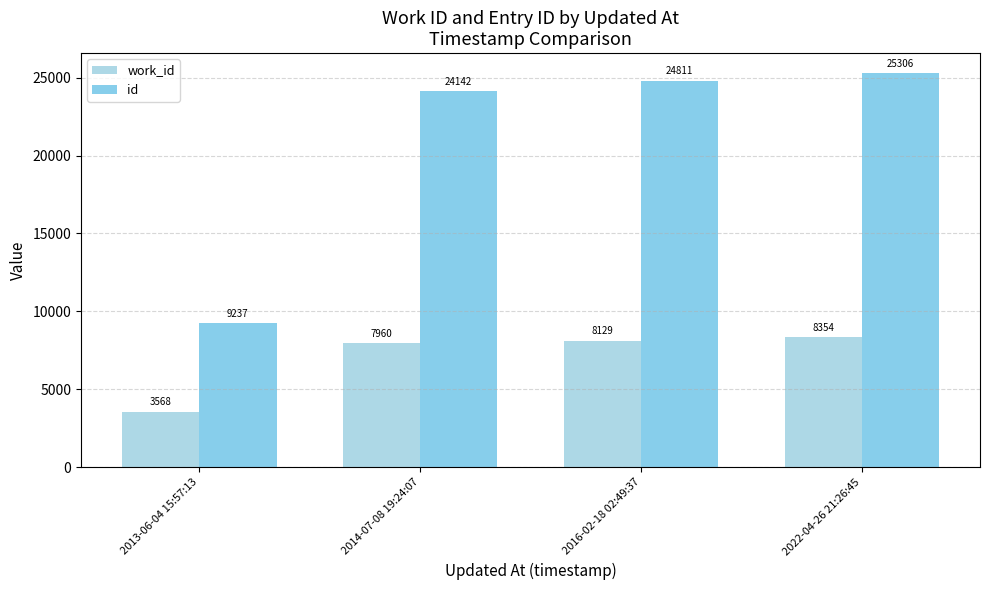

Rank the categories by work_id value from lowest to highest.

2013-06-04 15:57:13, 2014-07-08 19:24:07, 2016-02-18 02:49:37, 2022-04-26 21:26:45